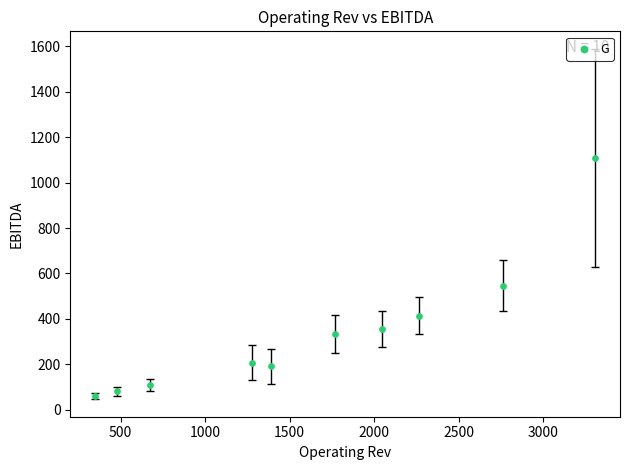

What is the range of Y values (max minus min)?

1047.6